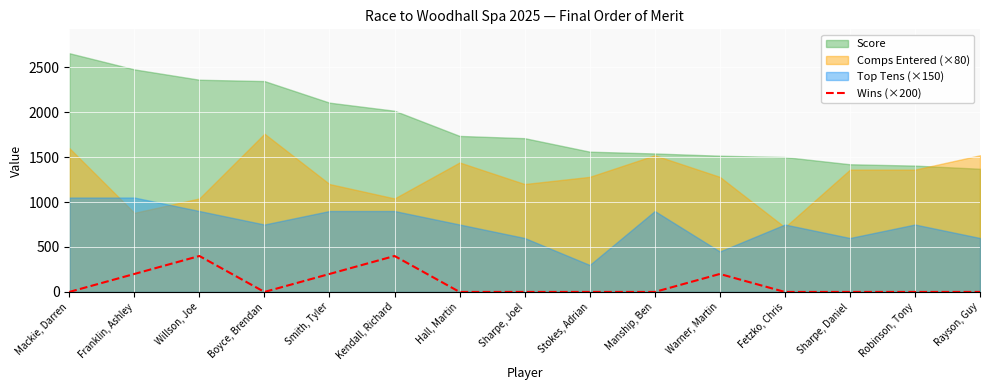

The Wins (×200) series shows 146 at Manship, Ben. True or false?

False